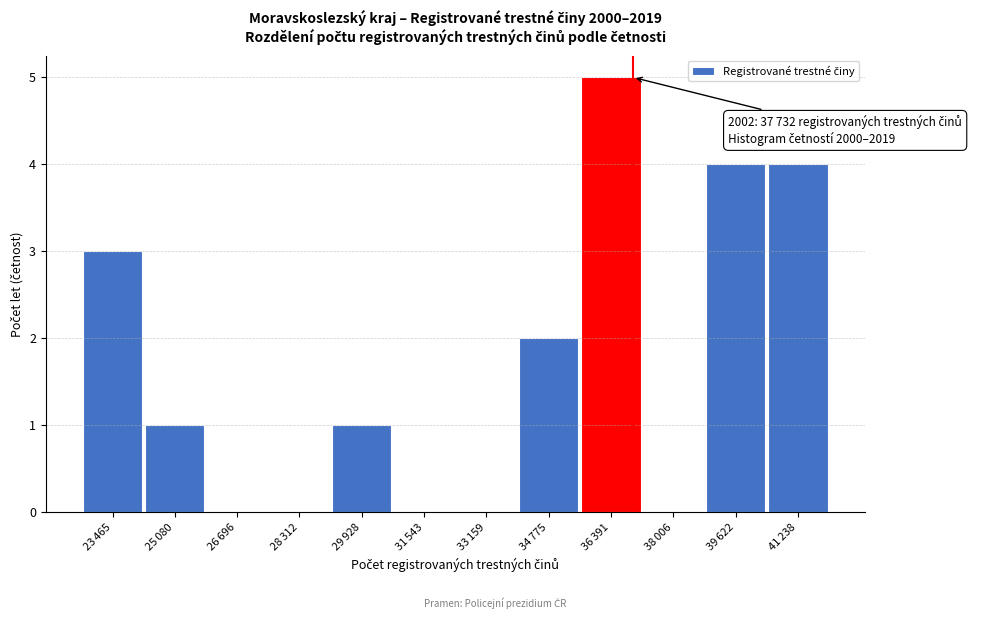

What is the greatest value displayed?

5